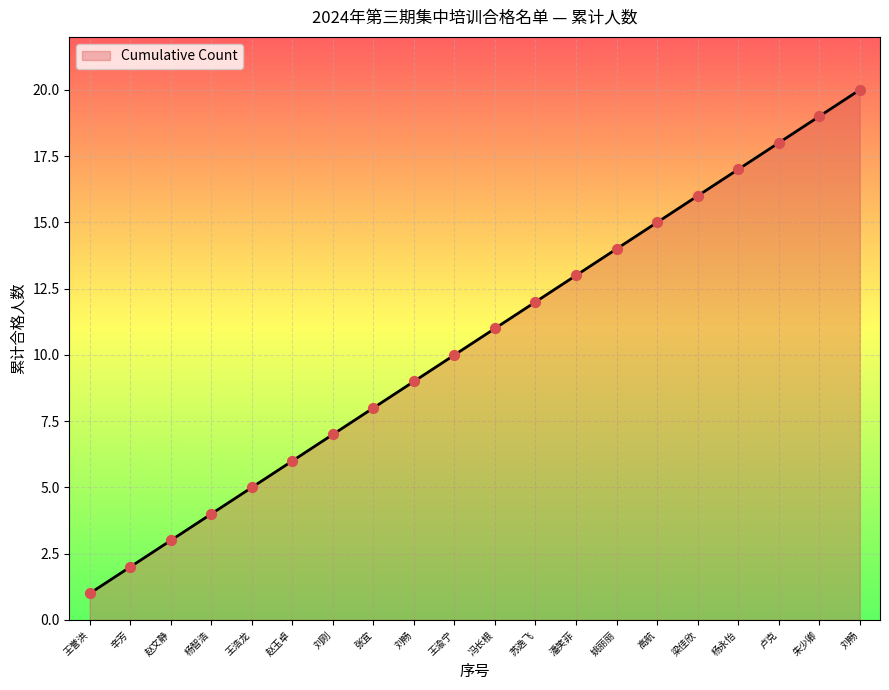

Is this an area chart (filled region under the line)?

Yes